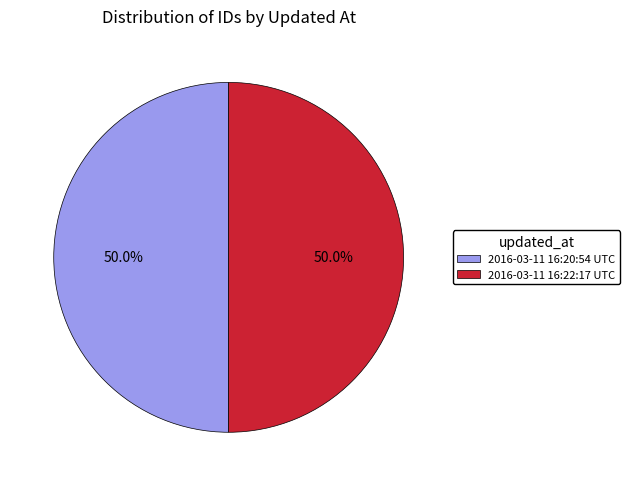

Approximately how many times larger is the value at 2016-03-11 16:22:17 UTC compared to 2016-03-11 16:20:54 UTC?

1.0